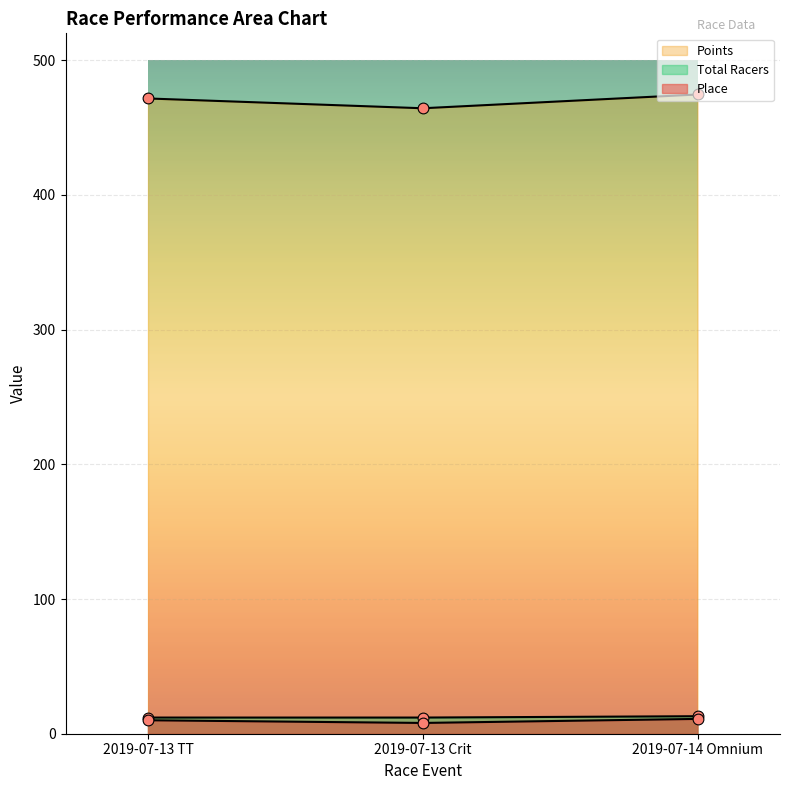

What are all the series names shown in the legend?

Place, Points, Total Racers